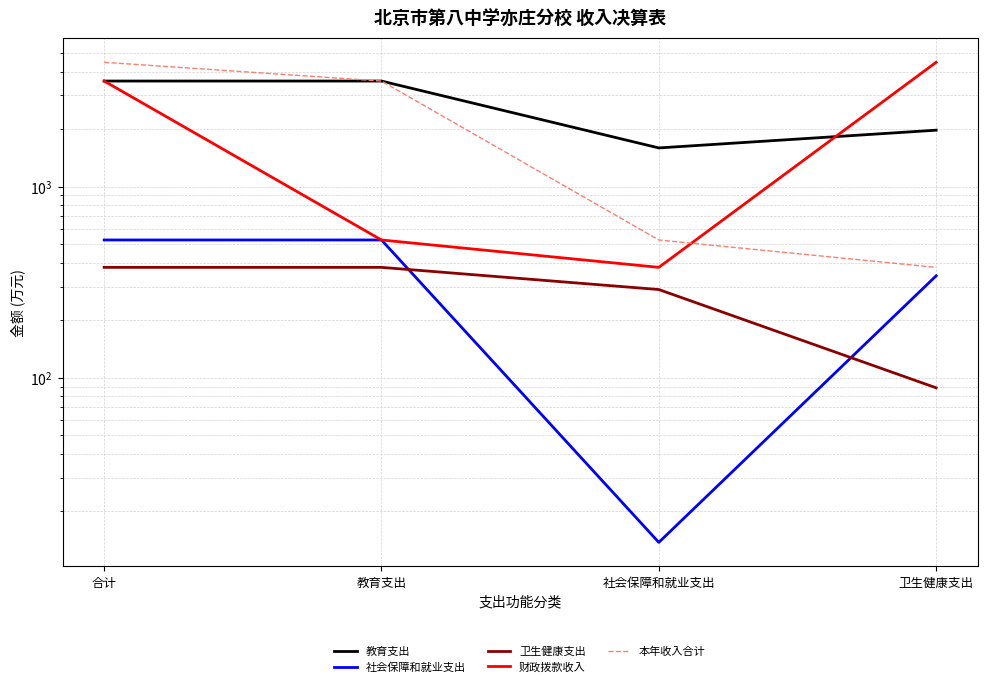

True or false: 本年收入合计 has more than 1 points higher than both neighbors.

False